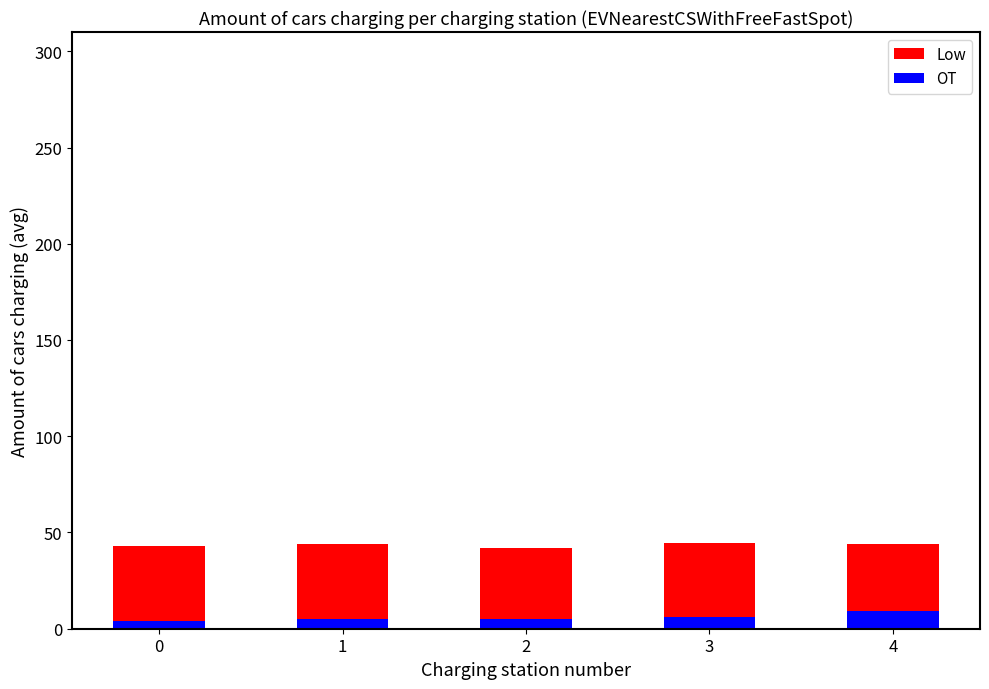

The Low series shows 10.8 at 0. True or false?

False